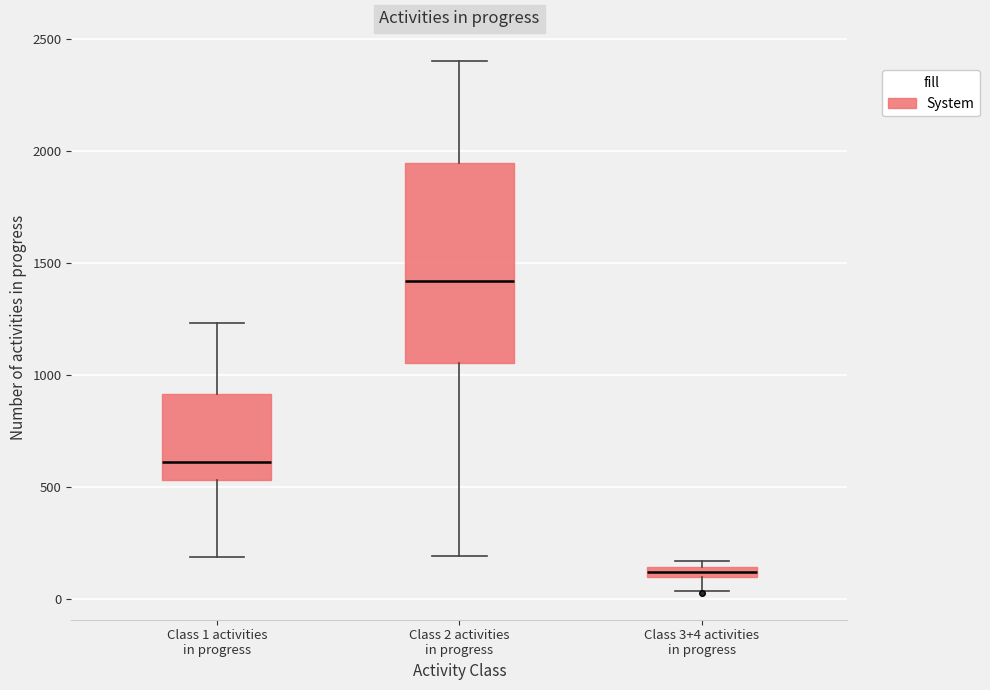

Which box has the highest median line?

Class 2 activities in progress